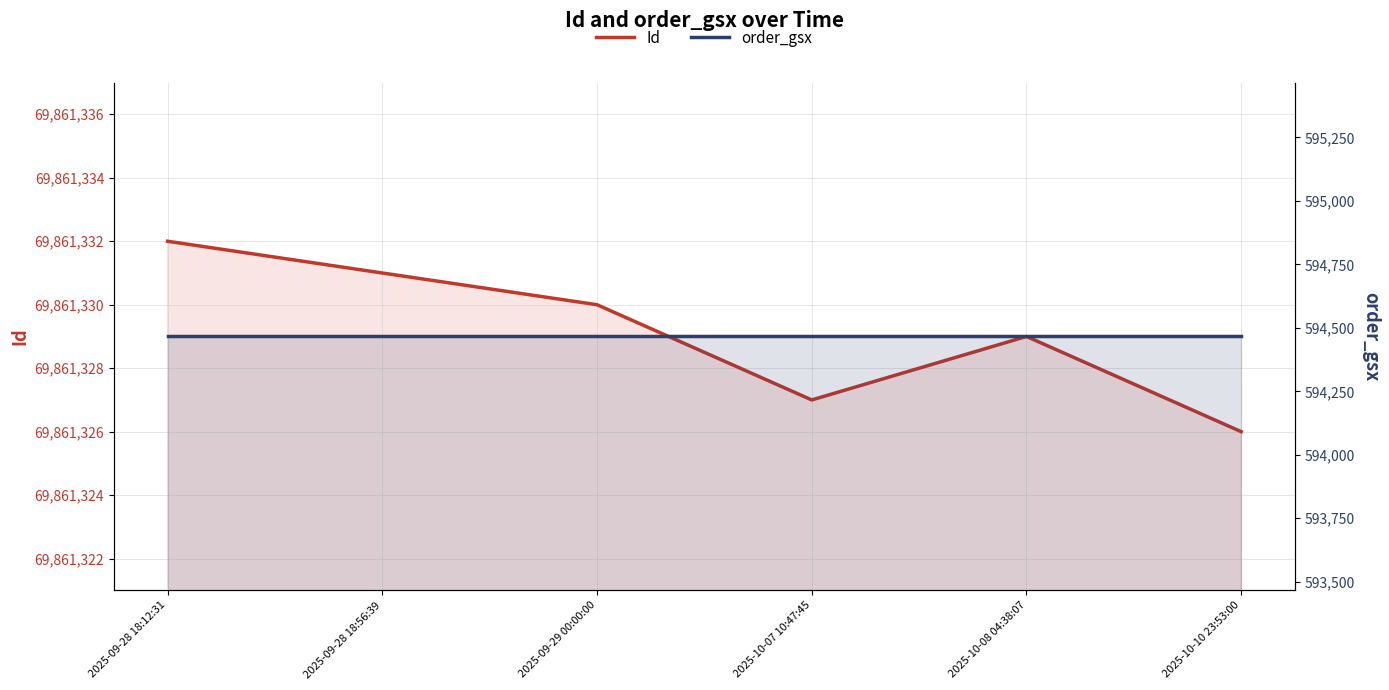

Which series has the largest total across all categories?

Id